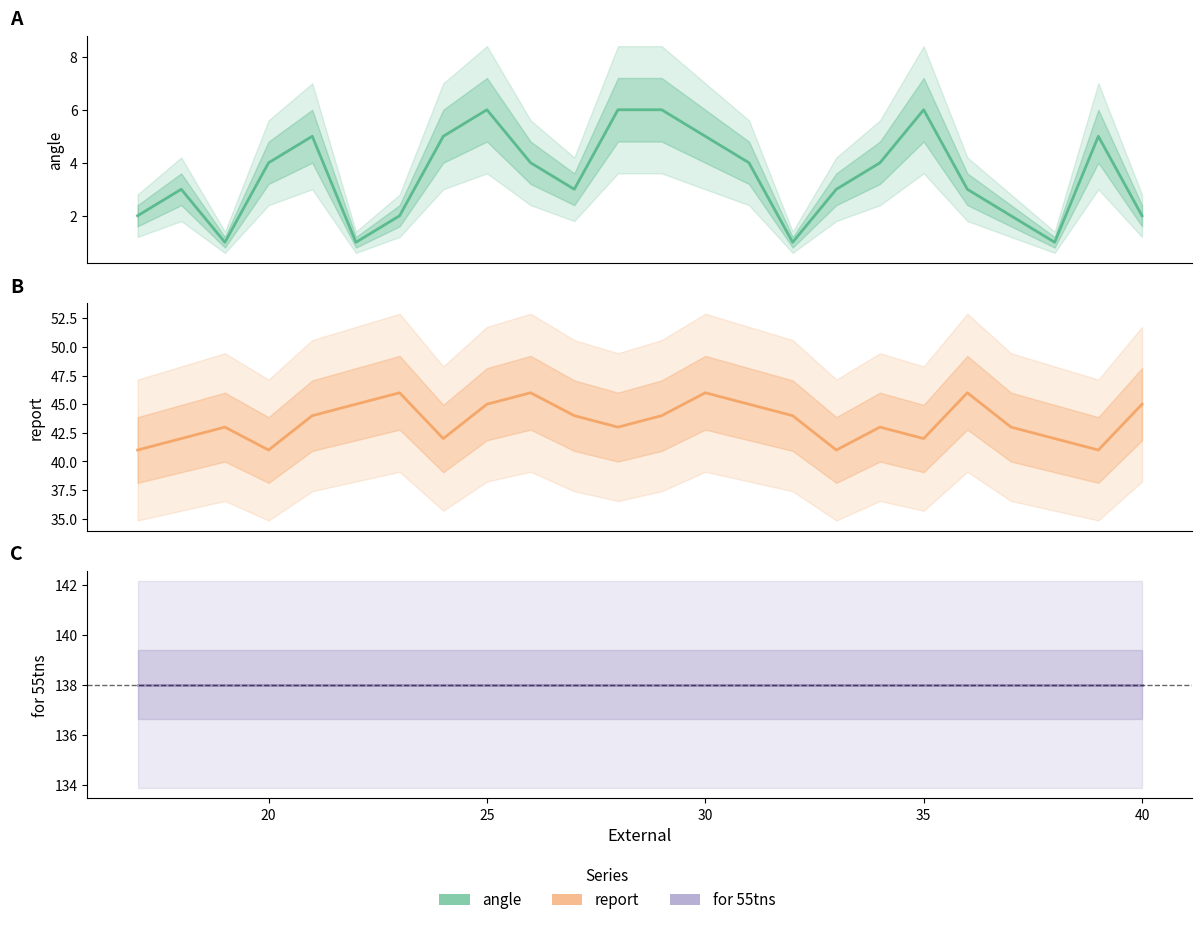

How many categories are shown in the chart?

24